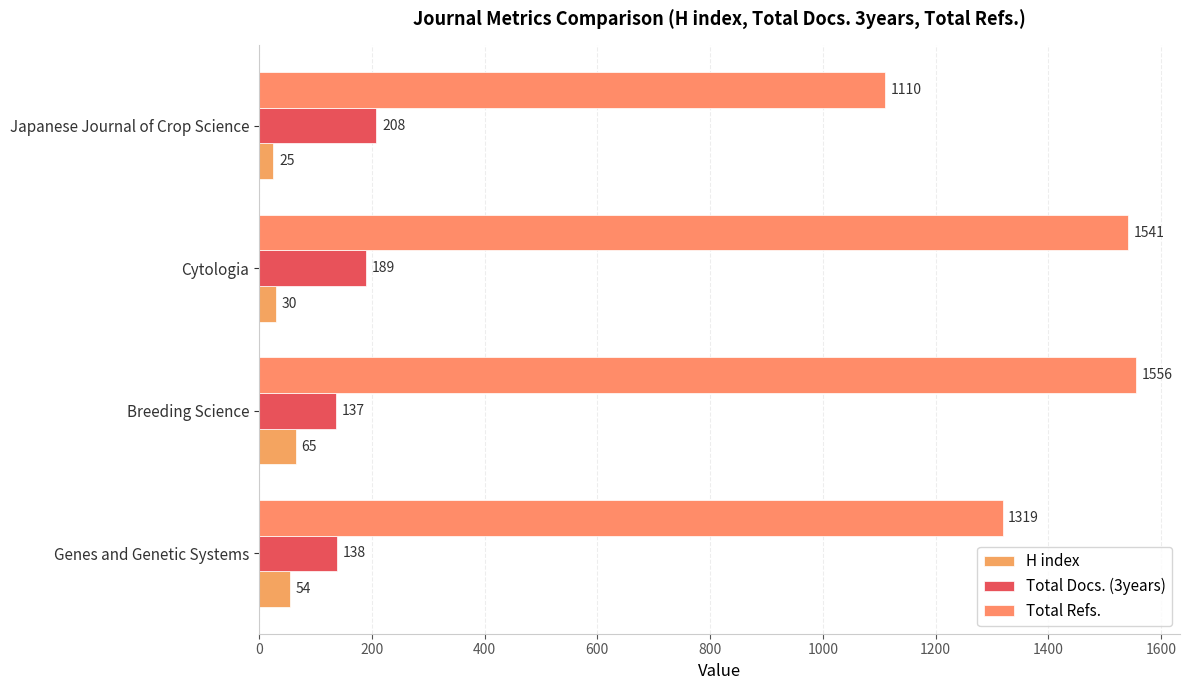

Which series has the largest range (max minus min)?

Total Refs.